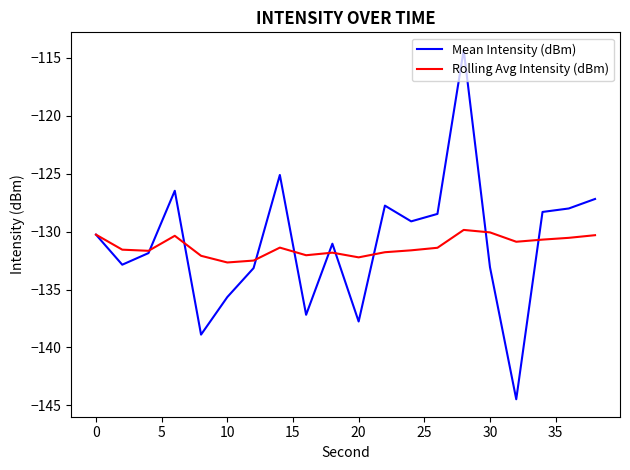

Which series has the widest spread of values?

Mean Intensity (dBm)